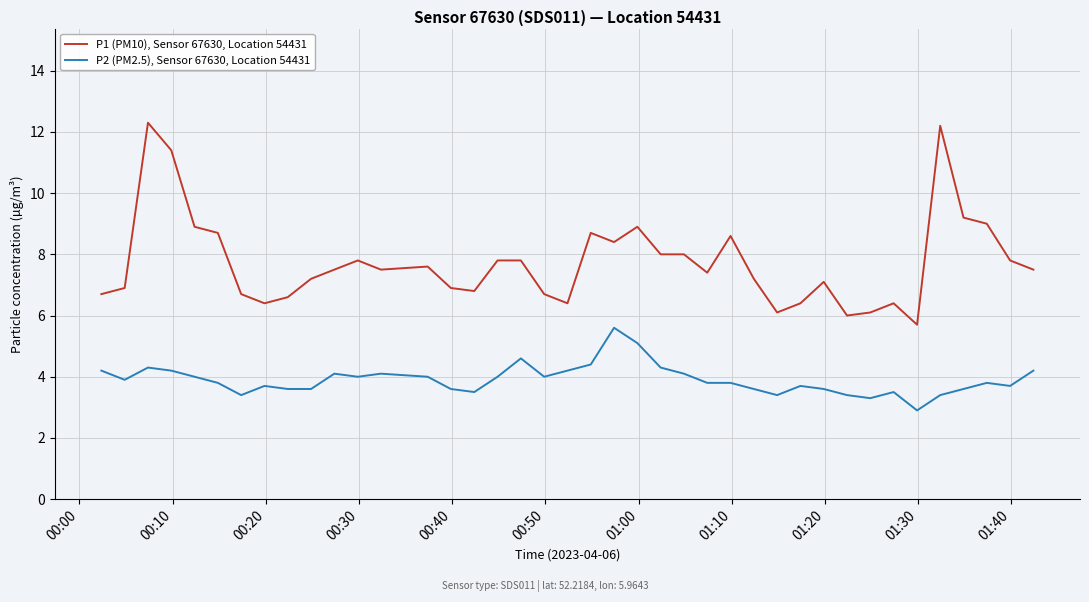

List the series in order of their overall mean, lowest first.

P2 (PM2.5), Sensor 67630, Location 54431, P1 (PM10), Sensor 67630, Location 54431